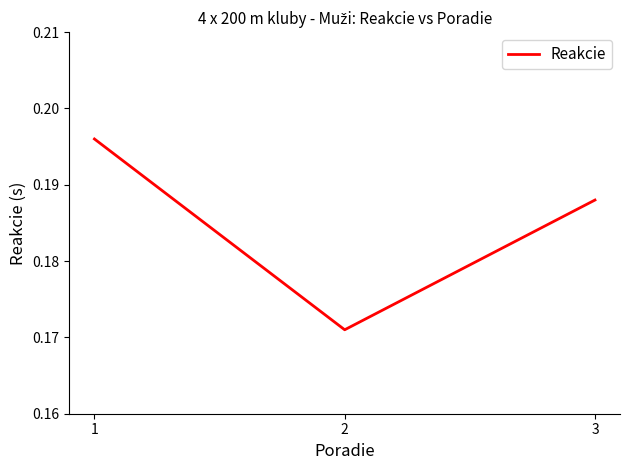

The value at 1 is 0.3. True or false?

False